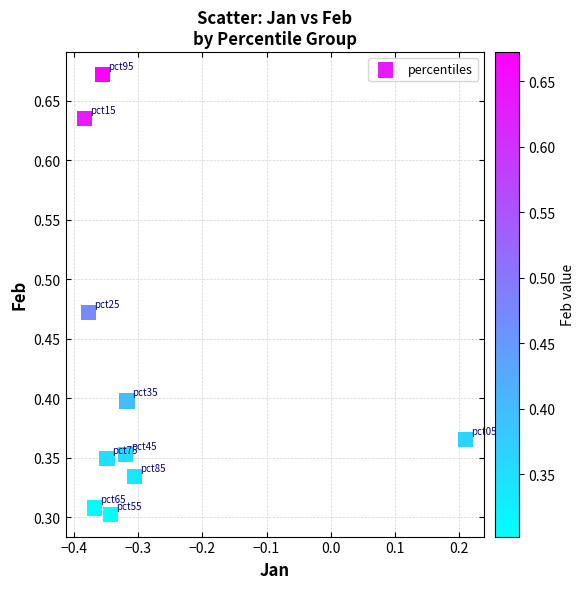

What is the average X value?

-0.3